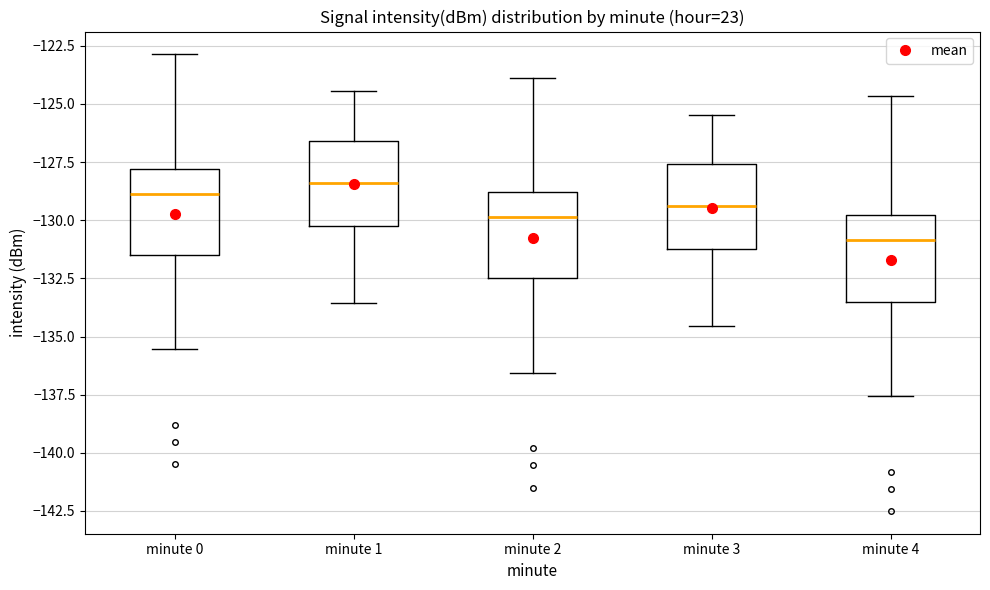

Reading left to right, transcribe this box plot: for each box, give where its median line is, the range the box spans, and where its two whiskers end, as read against the y-axis. The values are not printed on the chart, so give them approximately, as read against the axis.

minute 0: median -129.0, box -131.5 to -128.0, whiskers -135.5 to -123.0
minute 1: median -128.5, box -130.0 to -126.5, whiskers -133.5 to -124.5
minute 2: median -130.0, box -132.5 to -129.0, whiskers -136.5 to -124.0
minute 3: median -129.5, box -131.0 to -127.5, whiskers -134.5 to -125.5
minute 4: median -131.0, box -133.5 to -130.0, whiskers -137.5 to -124.5